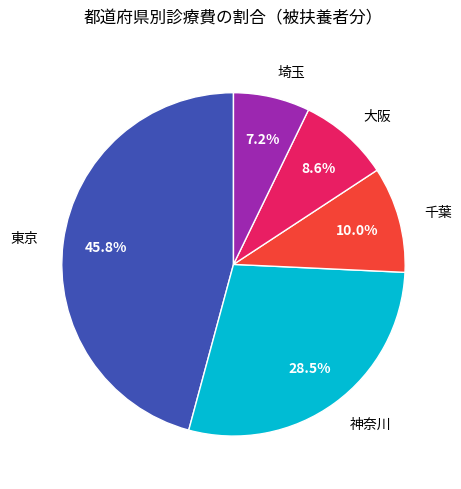

How much of the chart is everything except 神奈川?

71.5%